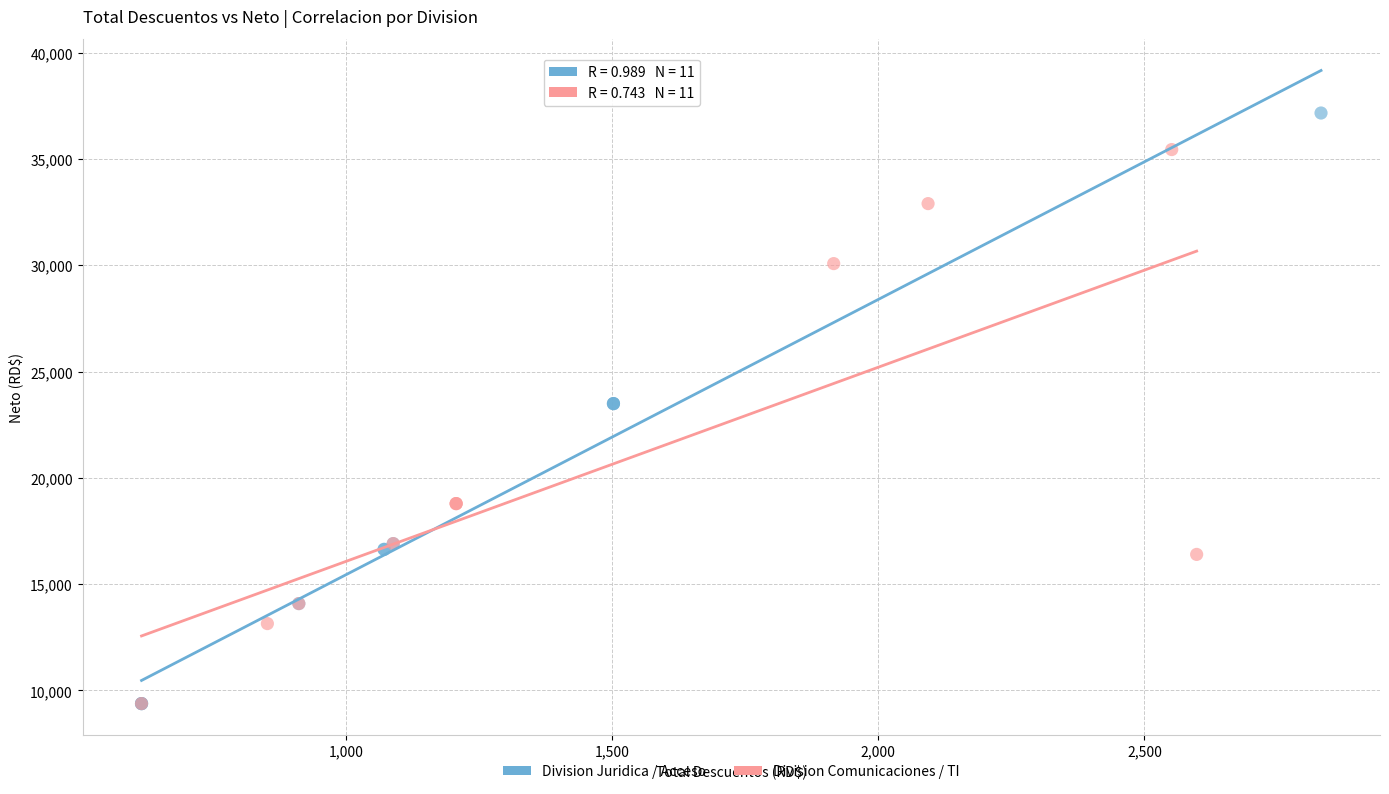

Which series contains the highest Y value?

Division Juridica / Acceso